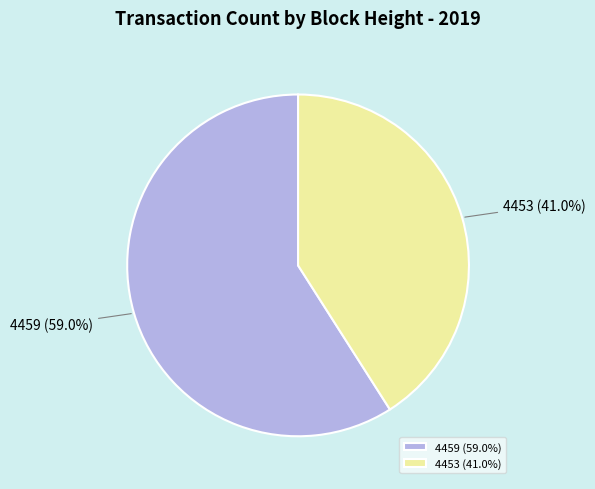

Which category has the biggest portion of the pie?

4459